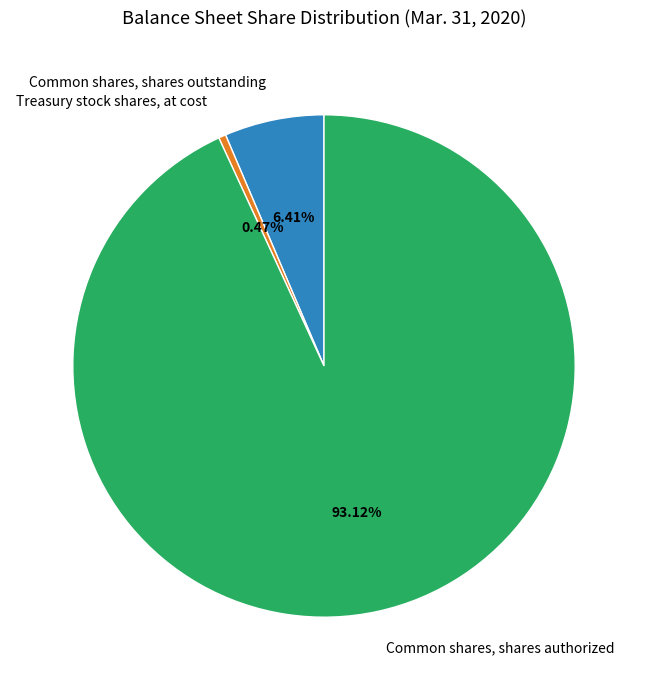

Is it true that Treasury stock shares, at cost is 12% of the pie?

False